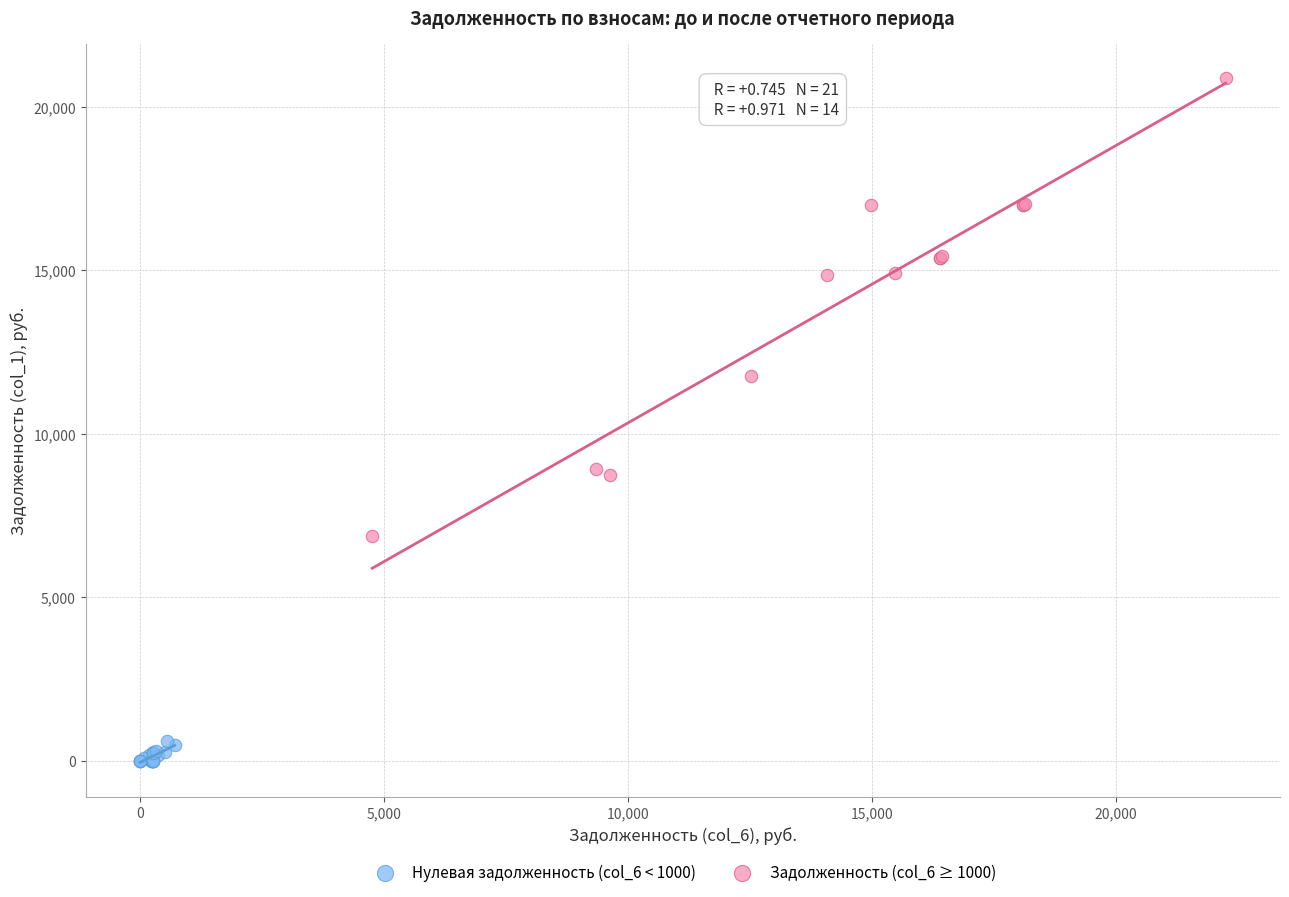

Which series has the largest Y range (max minus min)?

Задолженность (col_6 ≥ 1000)